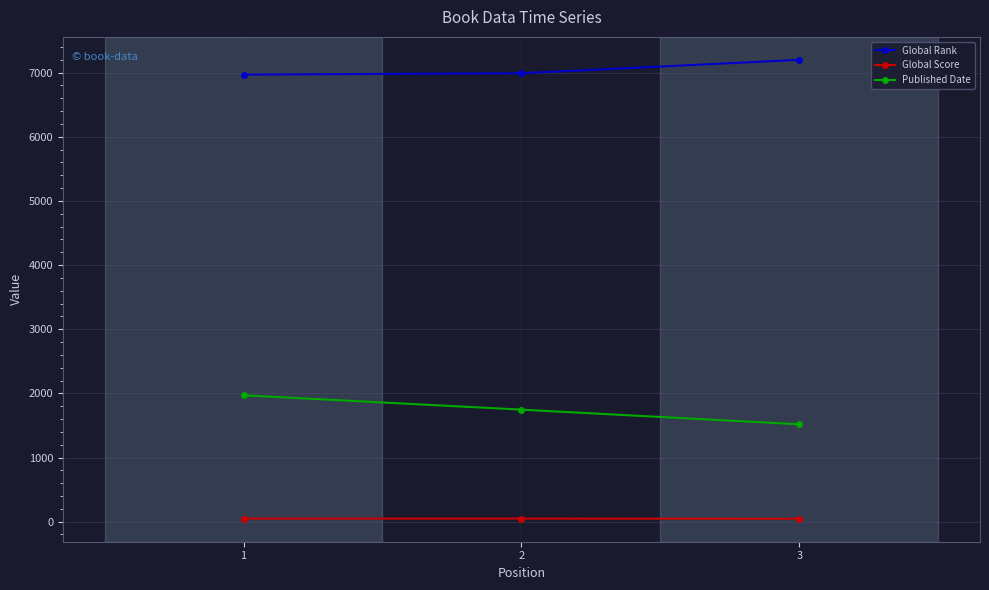

At how many categories does at least one series exceed 2618?

3